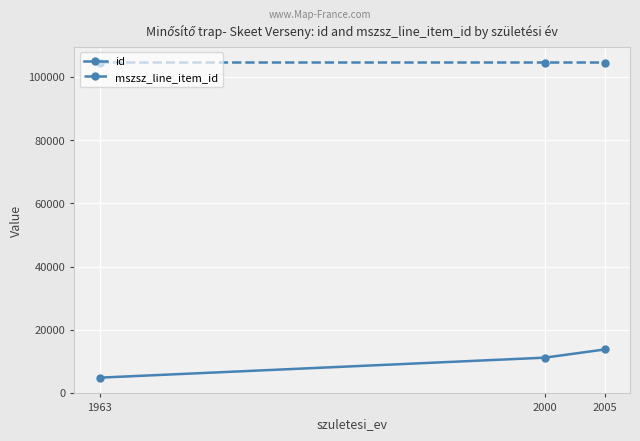

What is the approximate value of id at 1963, to the nearest 50?

4850